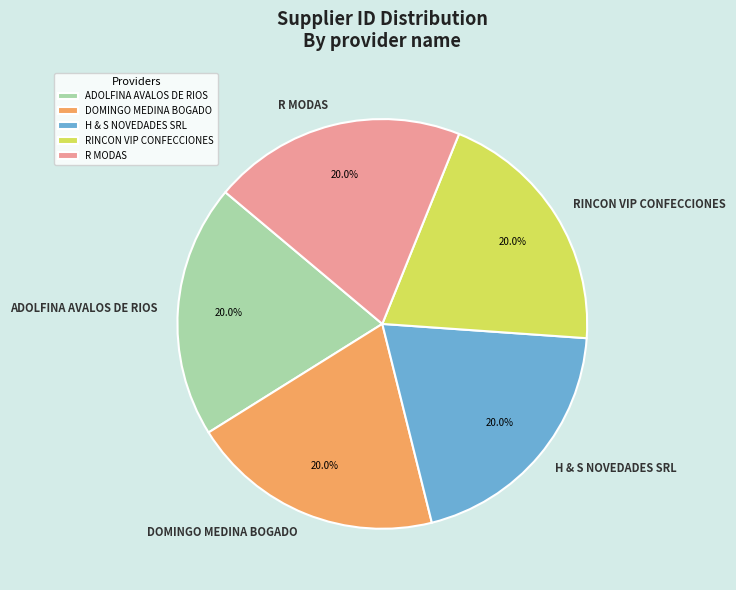

Approximately how many times larger is the value at R MODAS compared to DOMINGO MEDINA BOGADO?

1.0